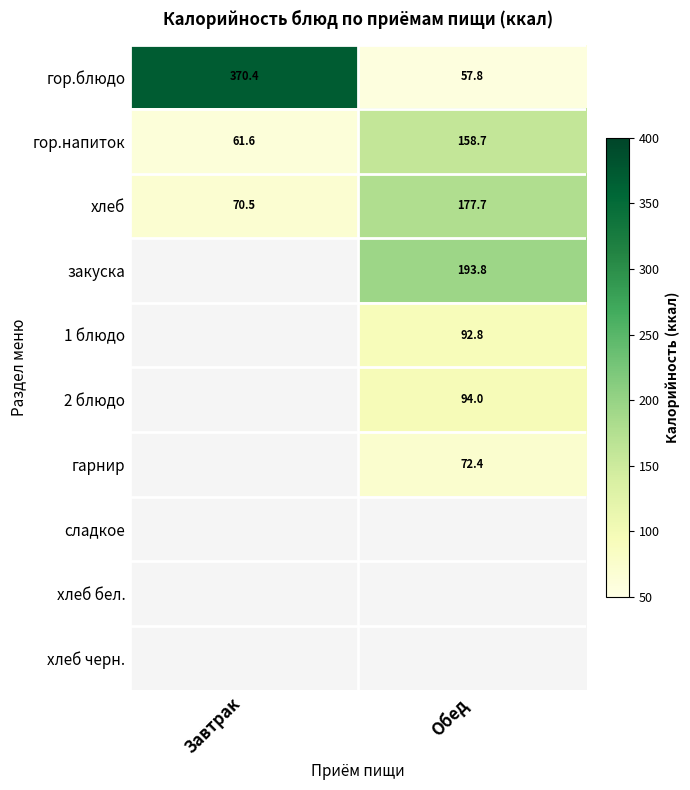

At which label does гор.блюдо reach its minimum?

Обед